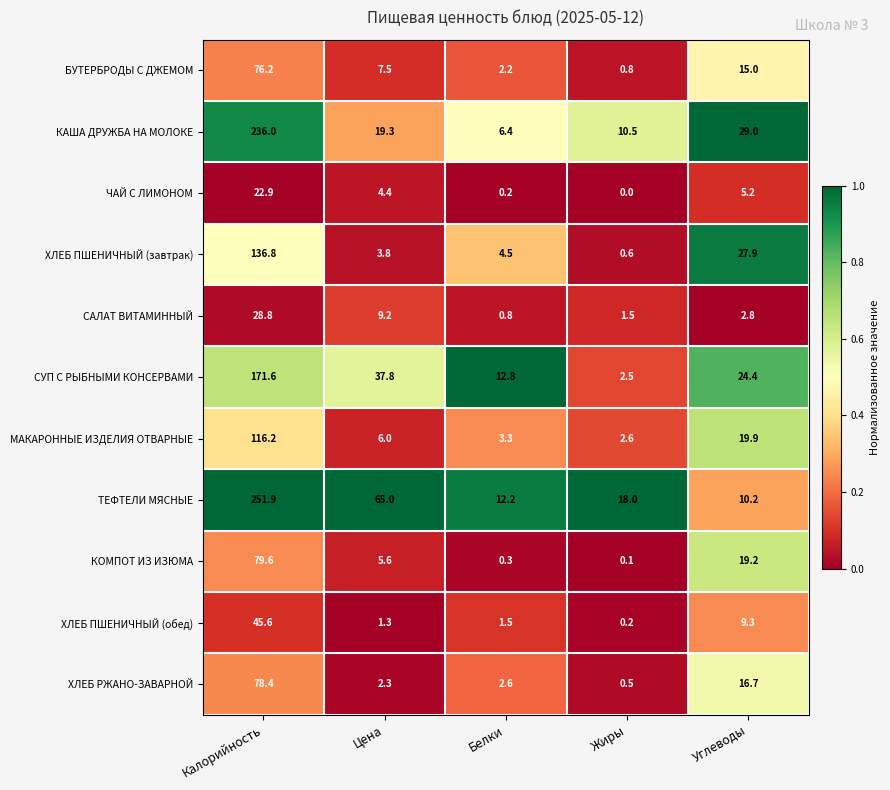

List the series in order of their peak value, highest first.

ТЕФТЕЛИ МЯСНЫЕ, КАША ДРУЖБА НА МОЛОКЕ, СУП С РЫБНЫМИ КОНСЕРВАМИ, ХЛЕБ ПШЕНИЧНЫЙ (завтрак), МАКАРОННЫЕ ИЗДЕЛИЯ ОТВАРНЫЕ, КОМПОТ ИЗ ИЗЮМА, ХЛЕБ РЖАНО-ЗАВАРНОЙ, БУТЕРБРОДЫ С ДЖЕМОМ, ХЛЕБ ПШЕНИЧНЫЙ (обед), САЛАТ ВИТАМИННЫЙ, ЧАЙ С ЛИМОНОМ